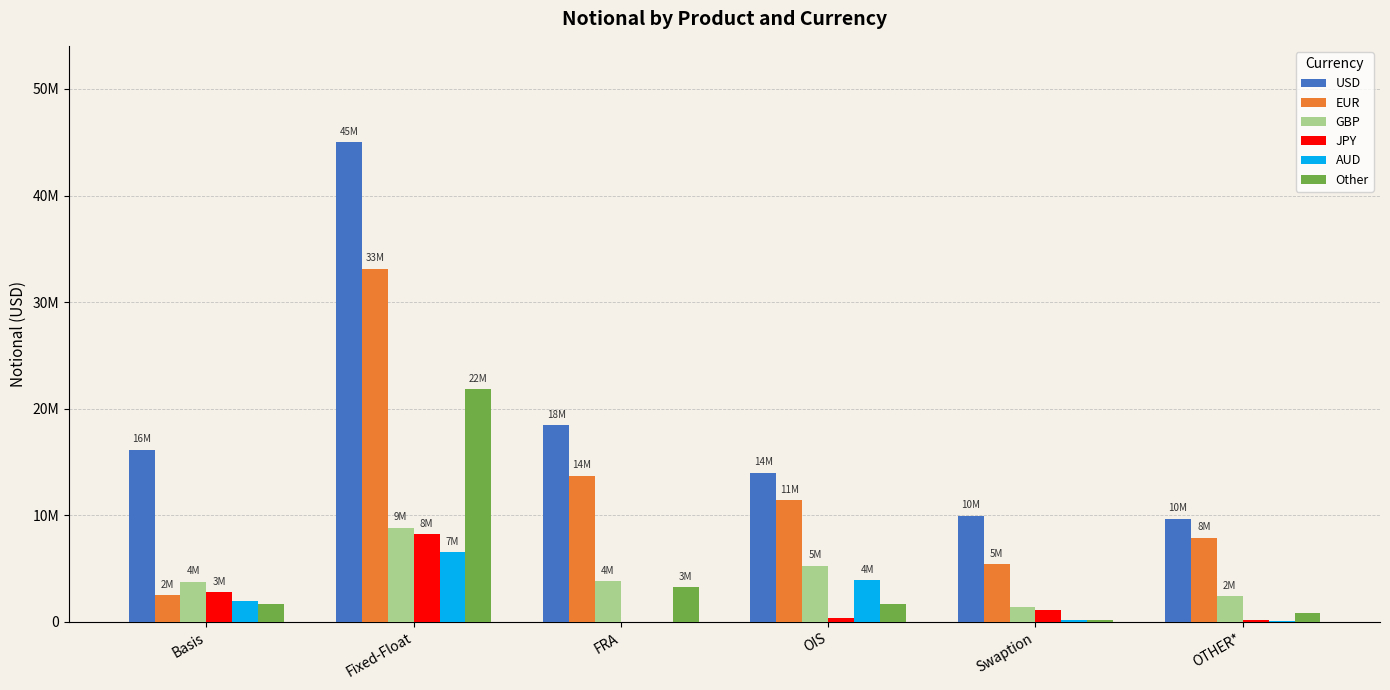

What is the sum of all EUR values?

74119513